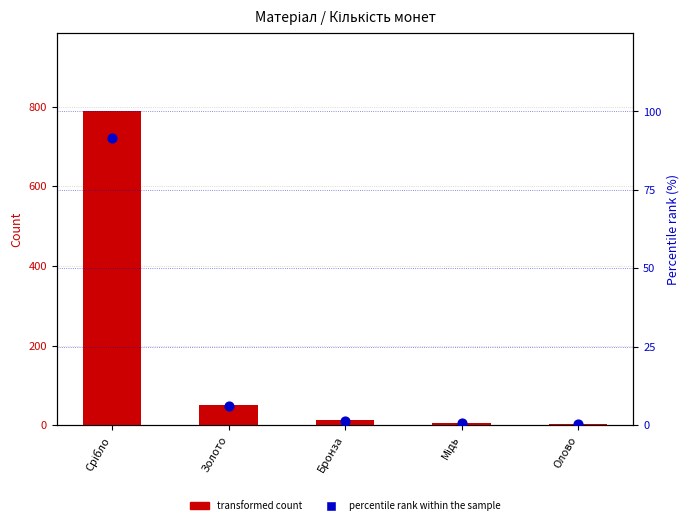

Which series contains the highest Y value?

transformed count